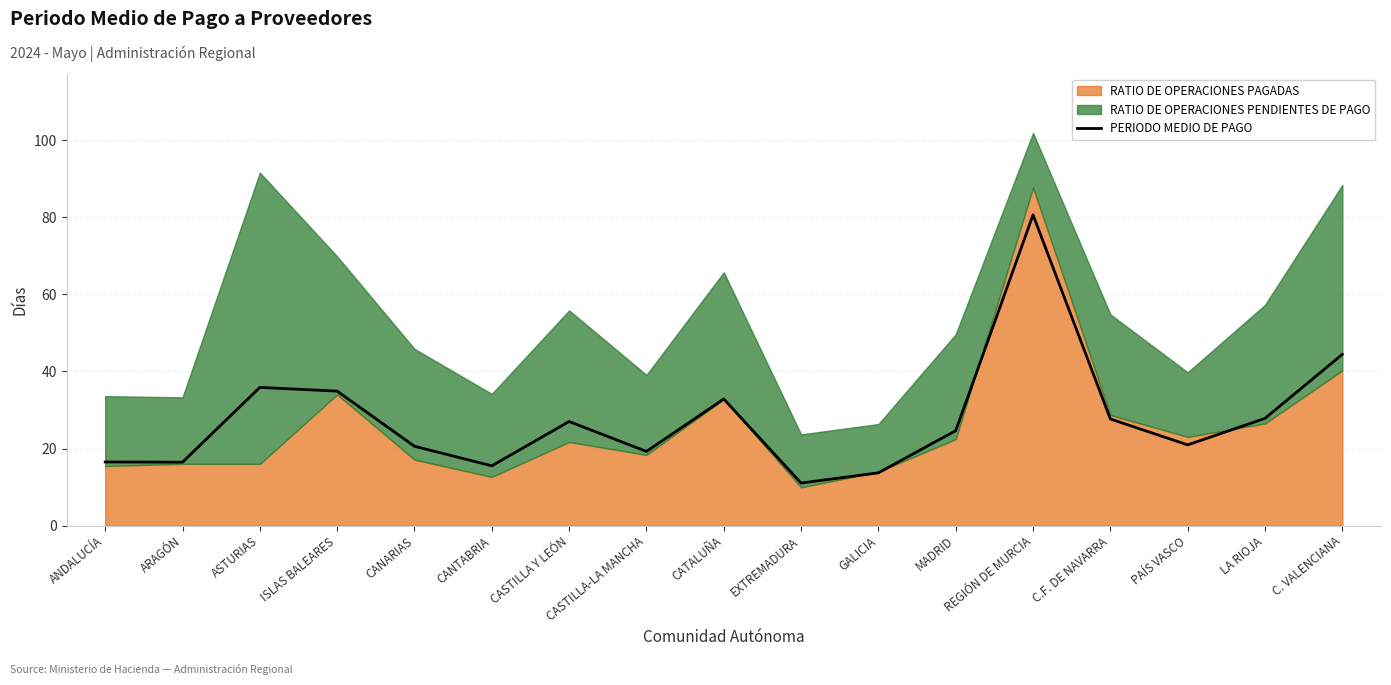

The chart shows a value of 27.0 at CASTILLA Y LEÓN. True or false?

True